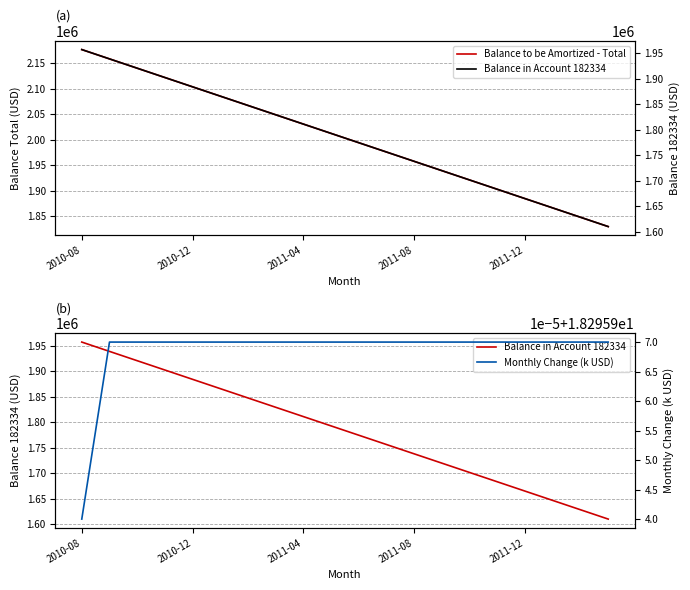

True or false: Balance in Account 182334 and Monthly Change (k USD) intersect in this chart.

False